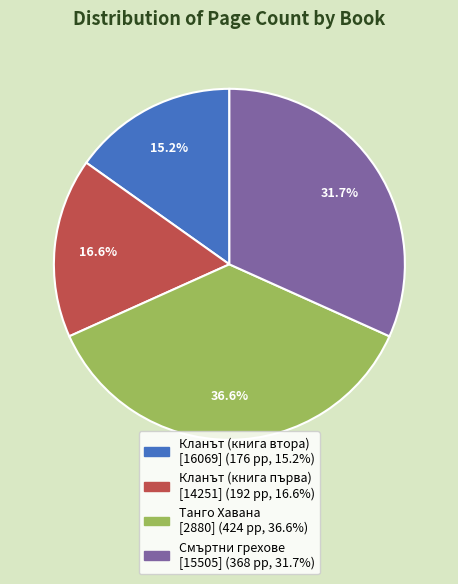

What portion of the pie excludes Танго Хавана [2880]?

63.4%